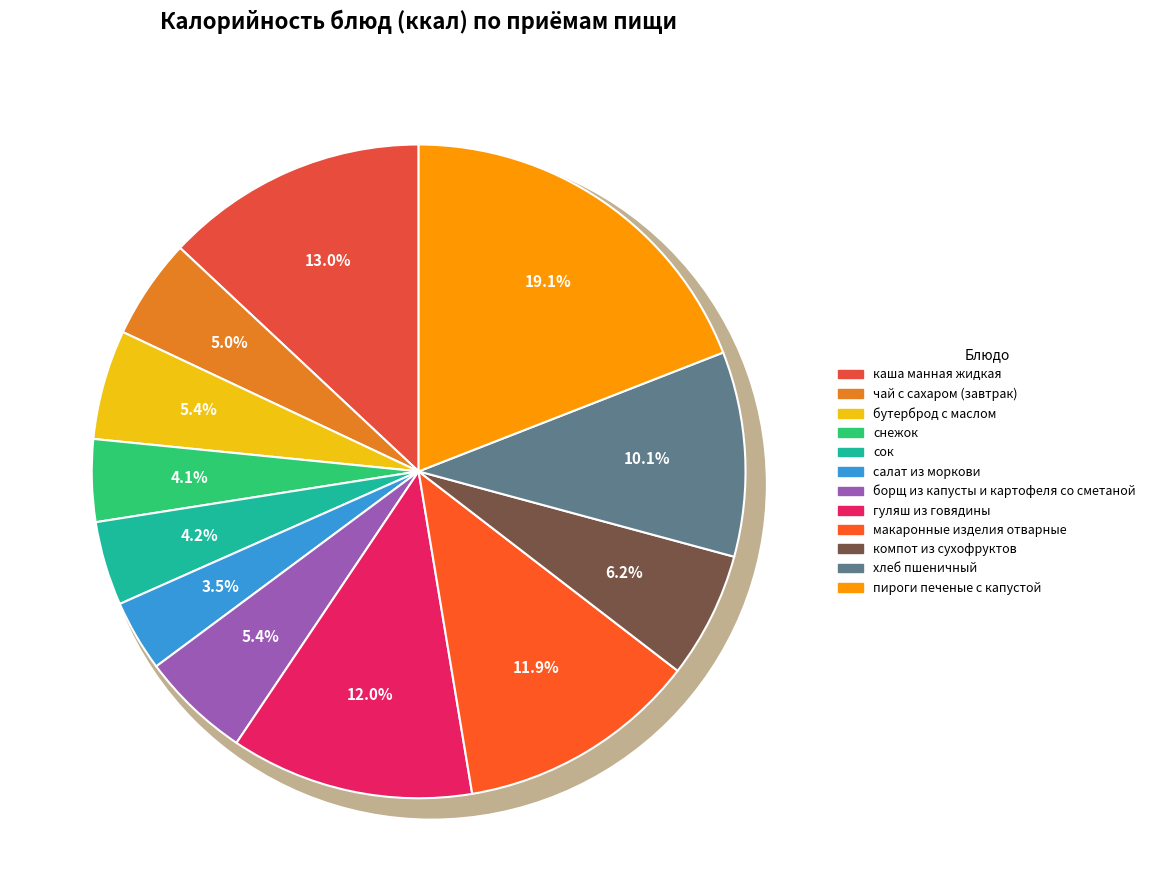

What is the ratio of the value at борщ из капусты и картофеля со сметаной to the value at макаронные изделия отварные?

0.5